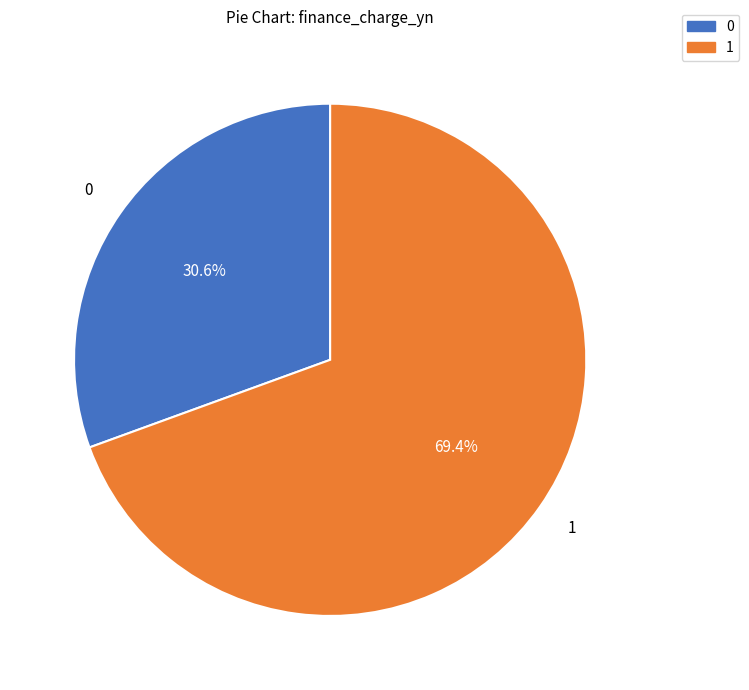

Is there any slice that represents more than half of the pie?

Yes